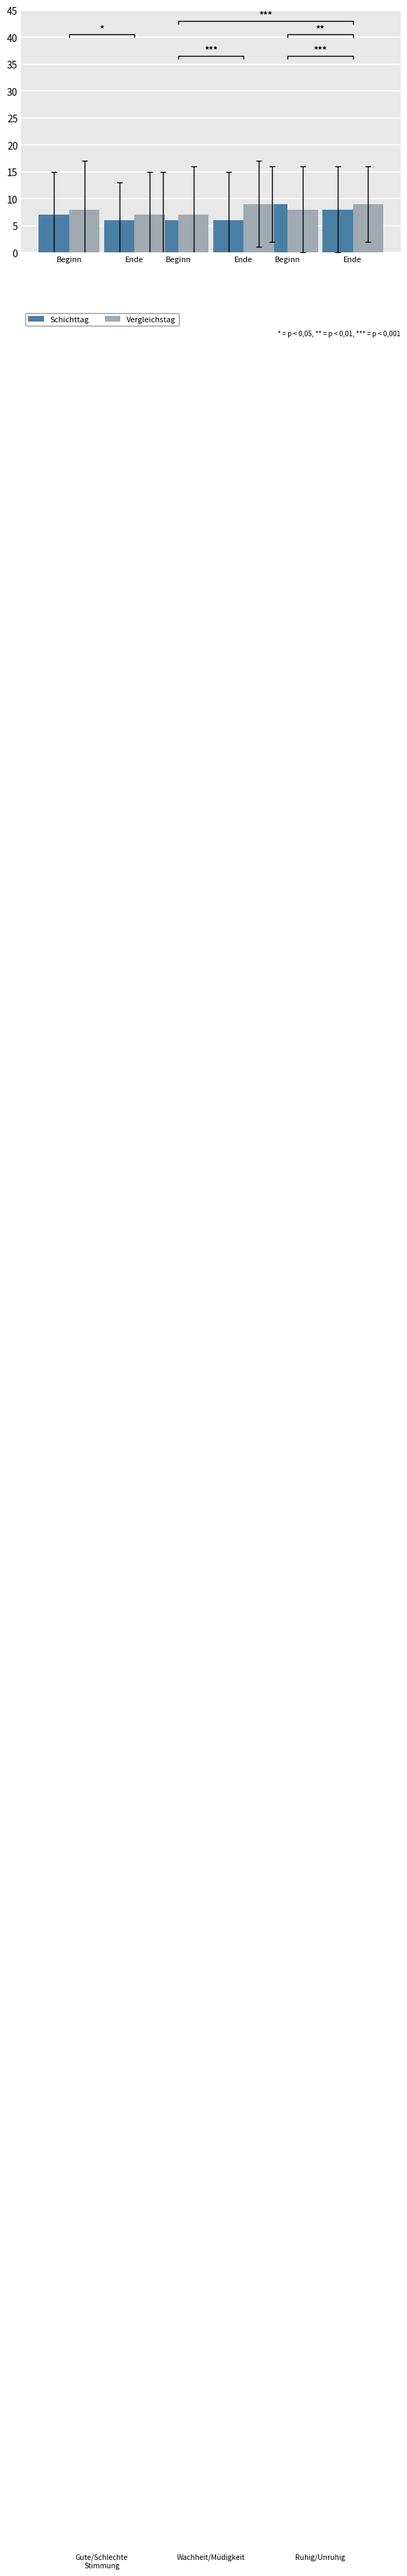

True or false: Schichttag has a value of 10 at Beginn.

False